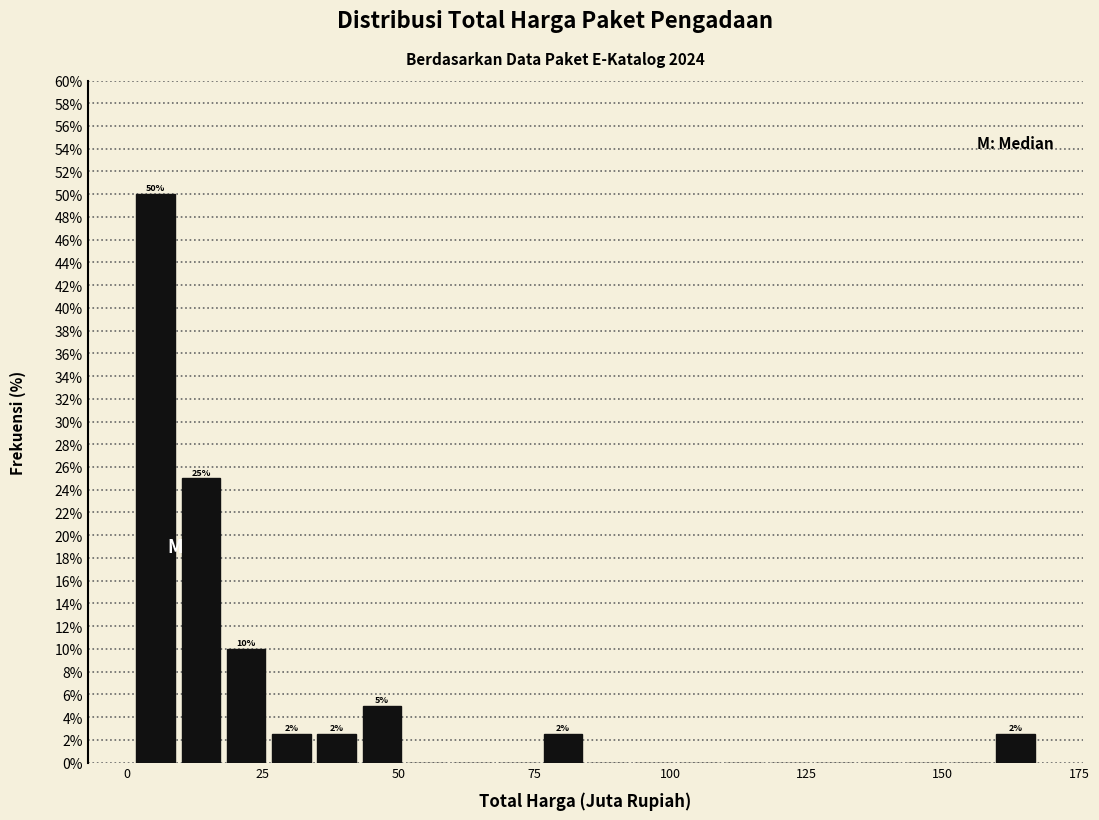

Read against the x-axis, roughly where is the centre of the tallest bar?

5